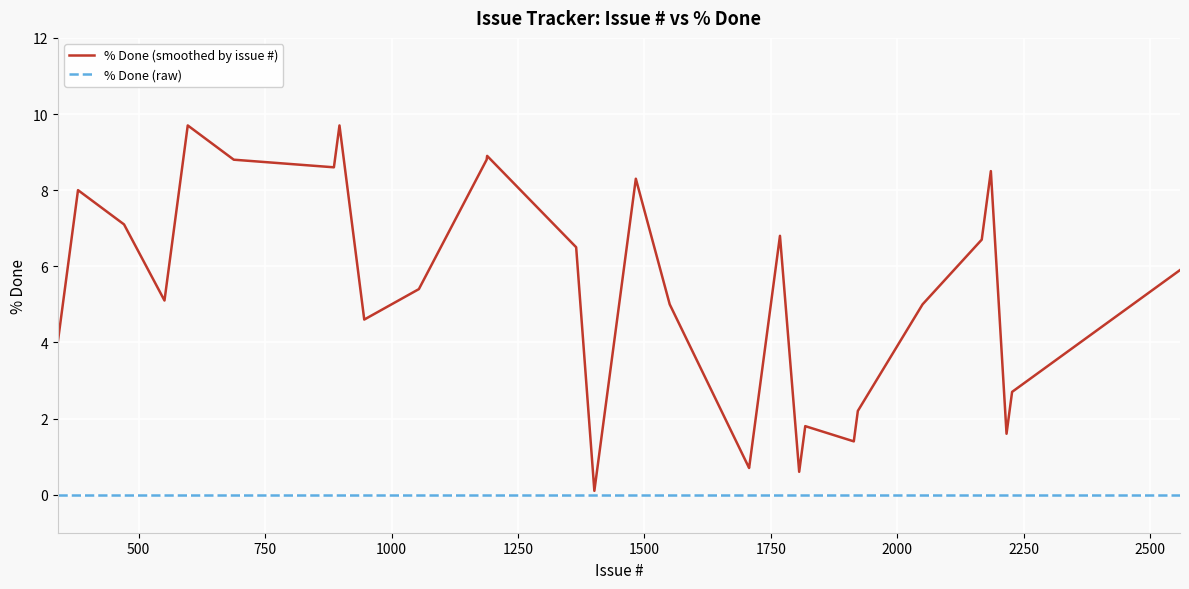

At how many categories does at least one series exceed 8?

11